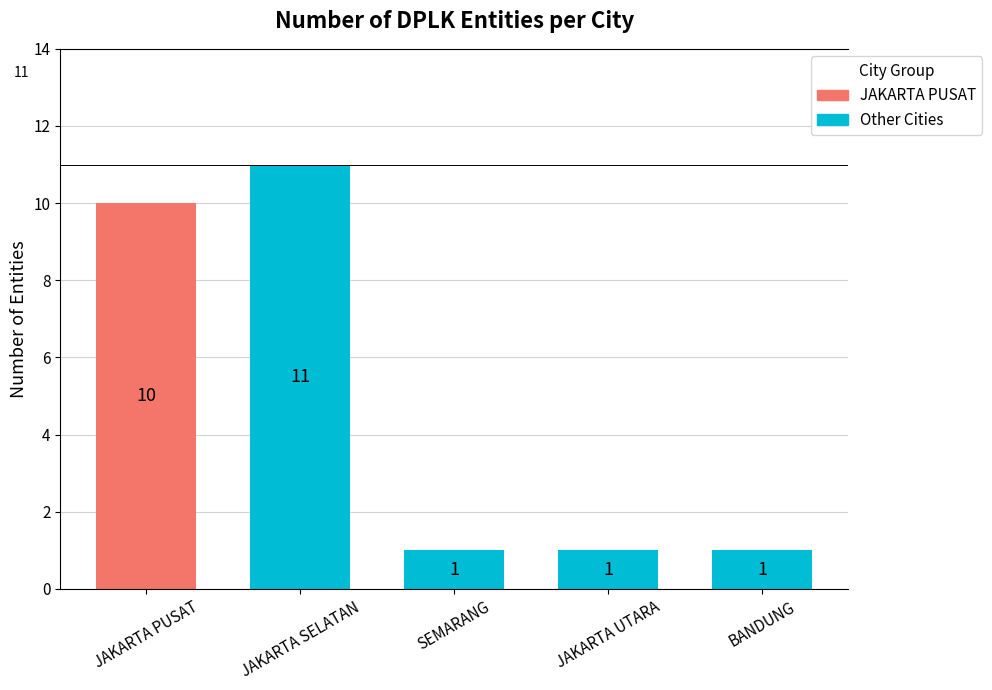

What is the difference between the values at JAKARTA PUSAT and JAKARTA SELATAN?

1